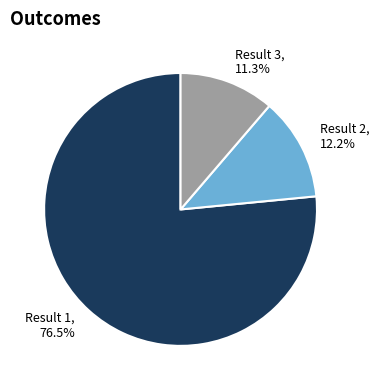

Between Result 1, 76.5% and Result 3, 11.3%, which is larger?

Result 1, 76.5%